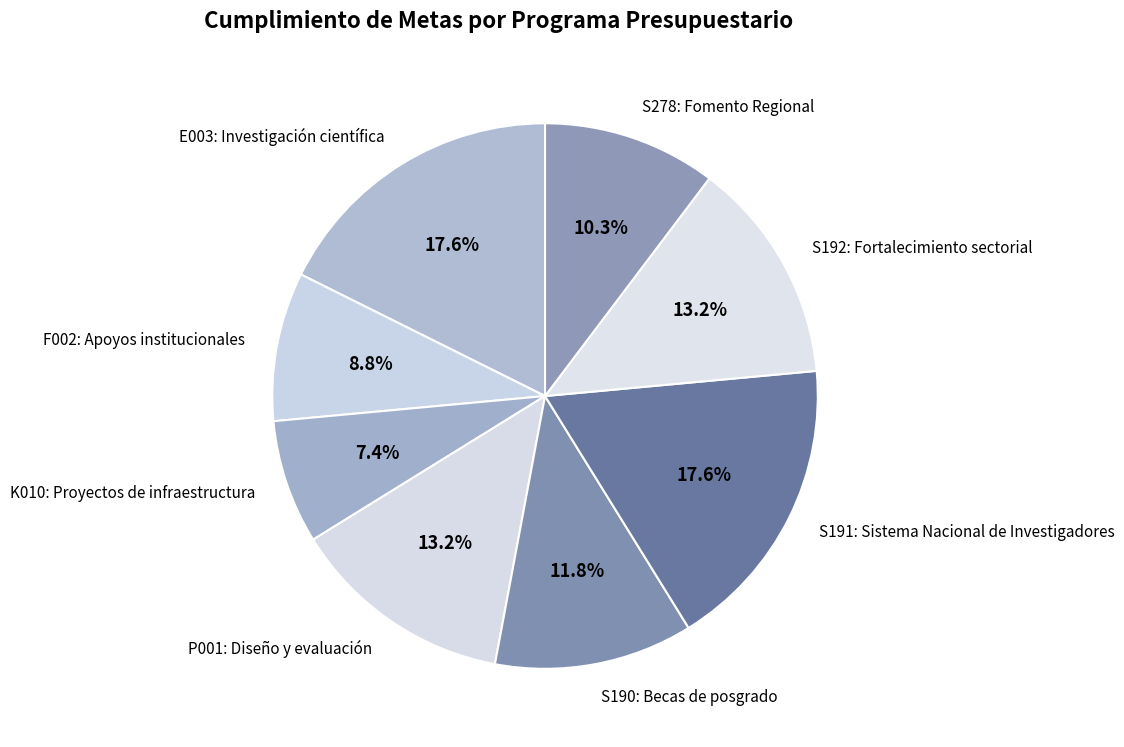

True or false: E003: Investigación científica accounts for 18% of the total.

True